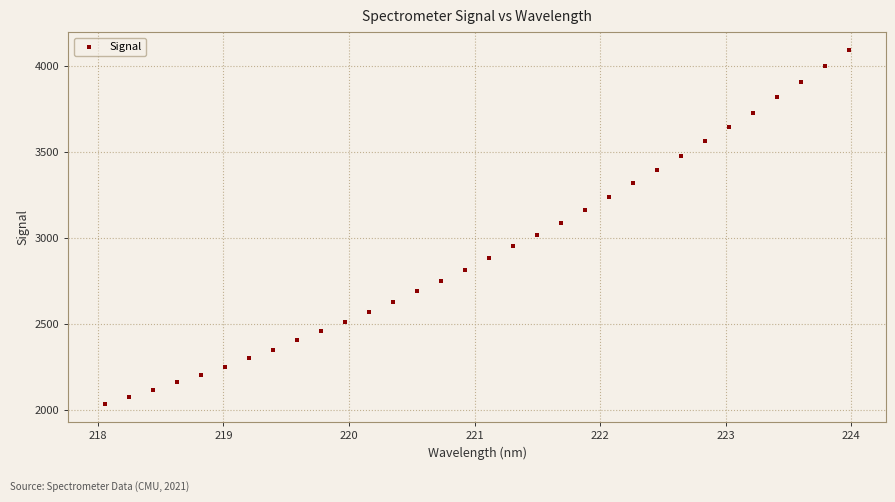

What is the range of Y values (max minus min)?

2062.4